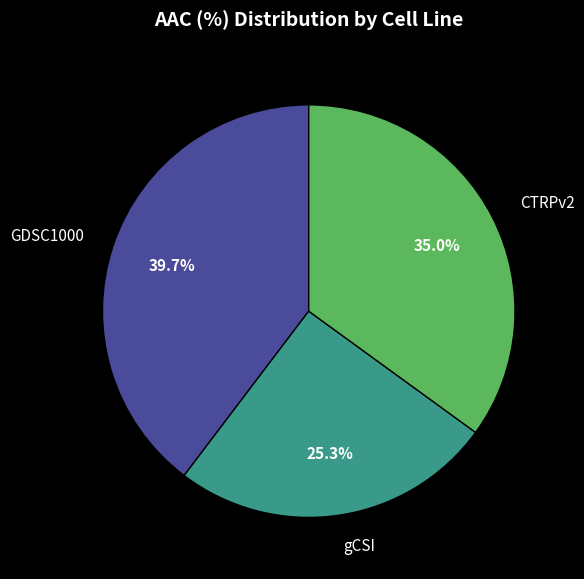

Rank the categories by value from highest to lowest.

GDSC1000, CTRPv2, gCSI